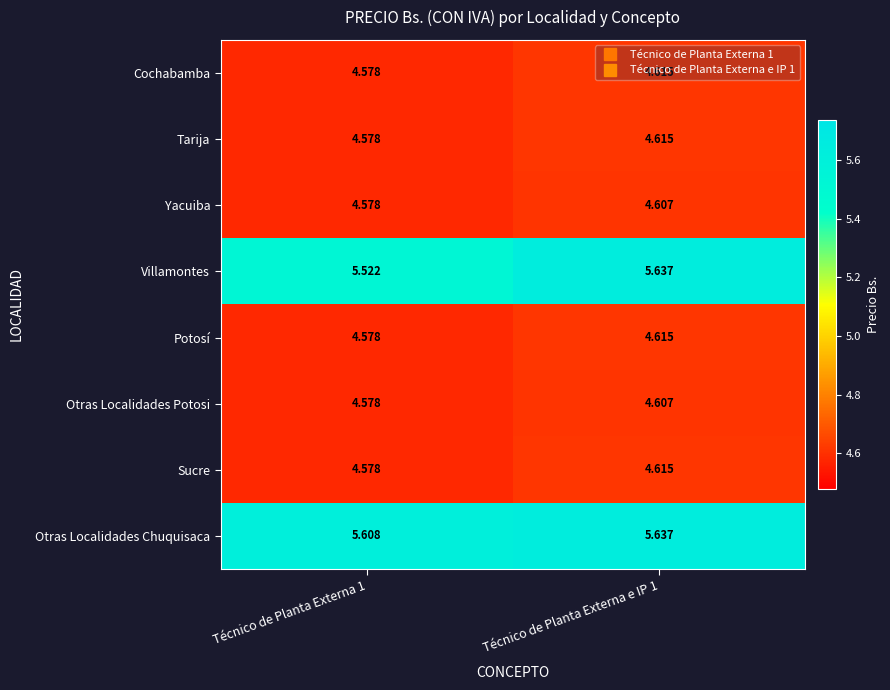

Which series changed the most between Técnico de Planta Externa 1 and Técnico de Planta Externa e IP 1?

Villamontes